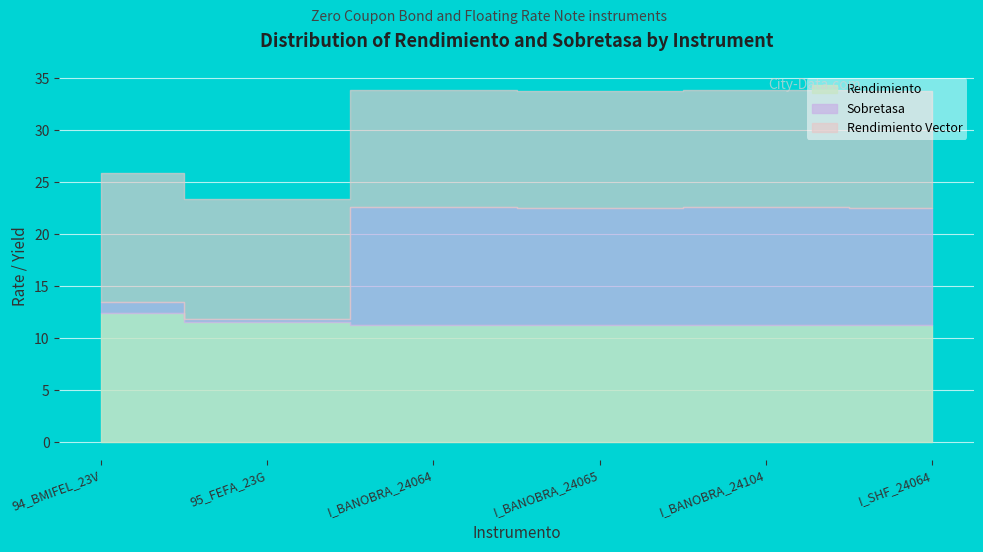

What is the average value of the Rendimiento series?

11.5